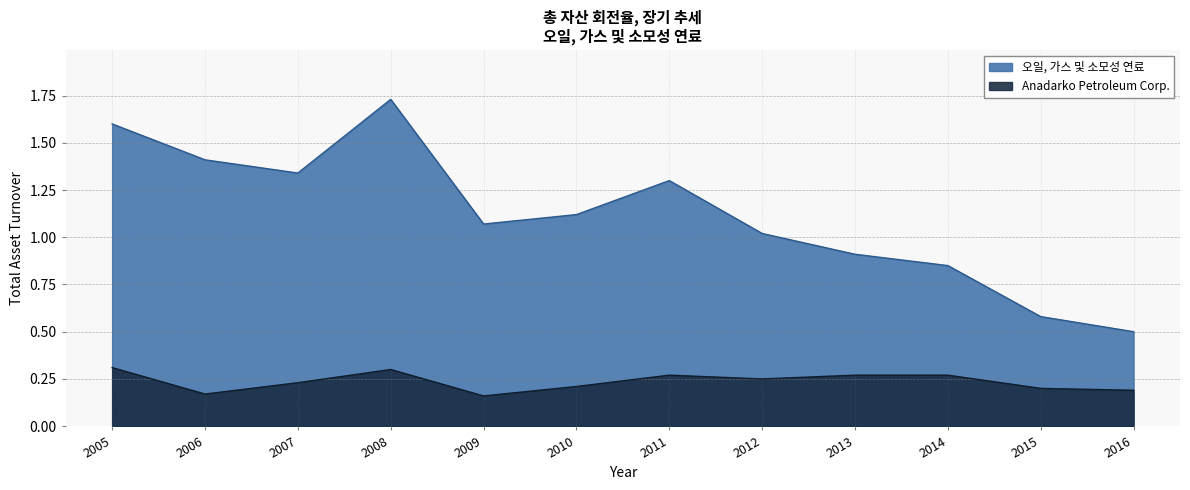

What position from the right is 2008-12-31?

9